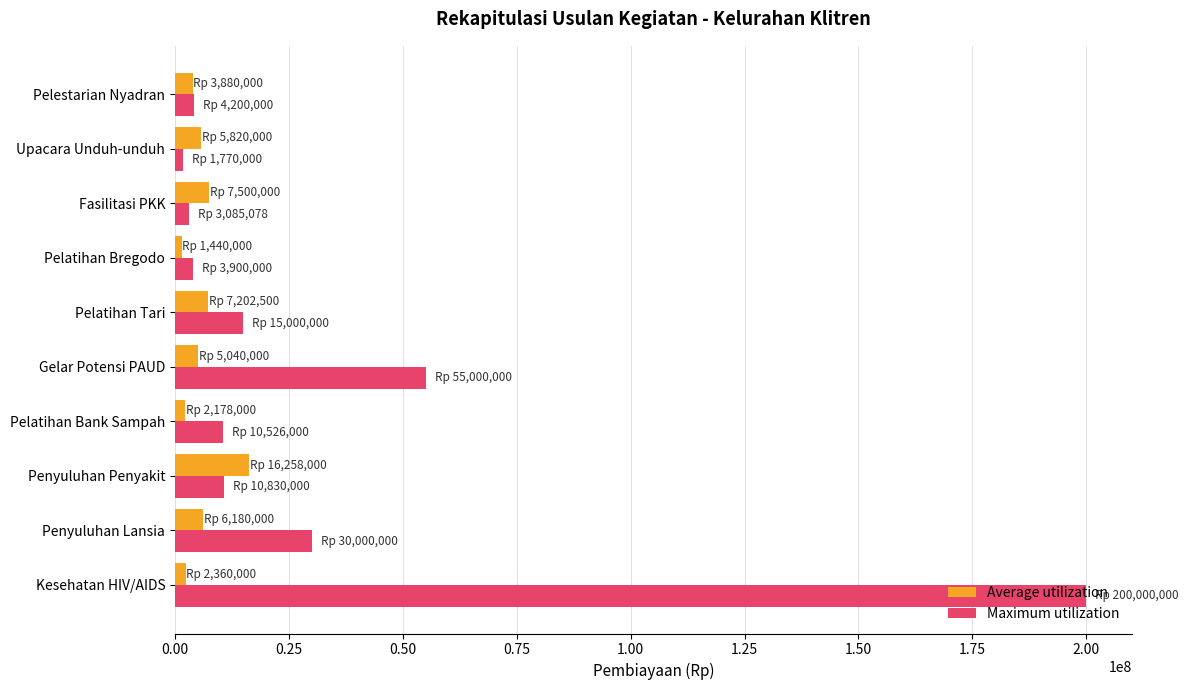

At which category is the sum across all series the highest?

Kesehatan HIV/AIDS